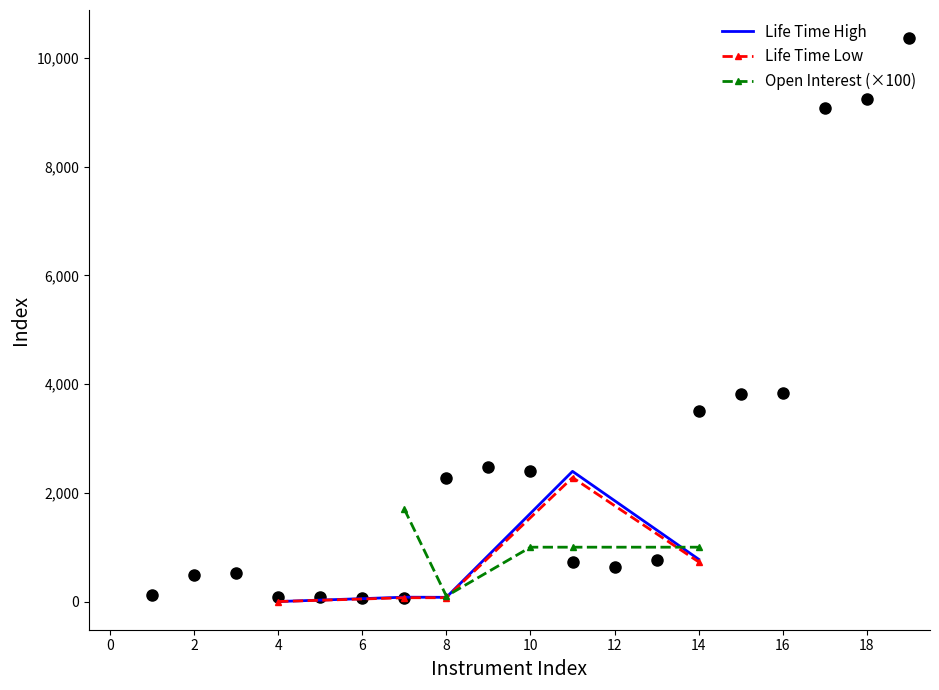

How many intersections are there between Life Time Low and Open Interest (×100)?

2